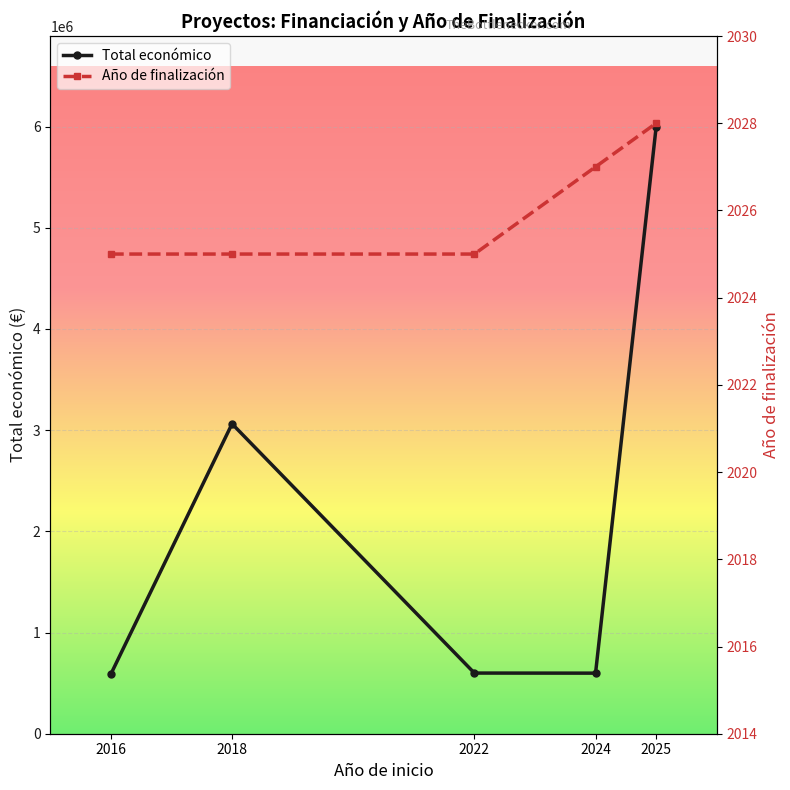

How many series are shown in this chart?

2